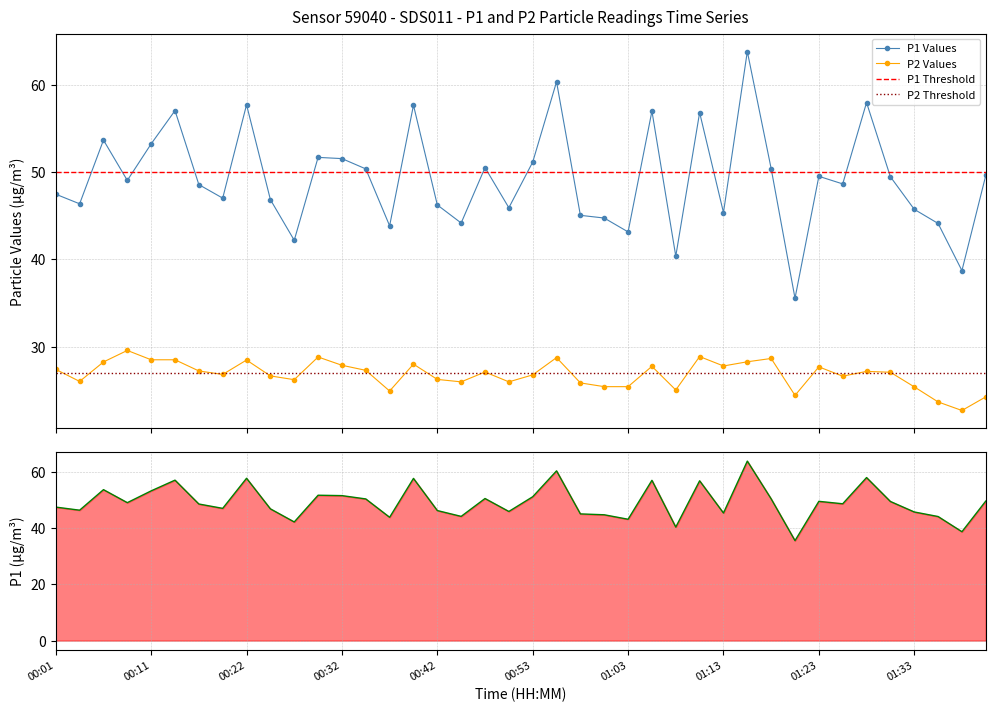

True or false: P1 and P2 intersect in this chart.

False